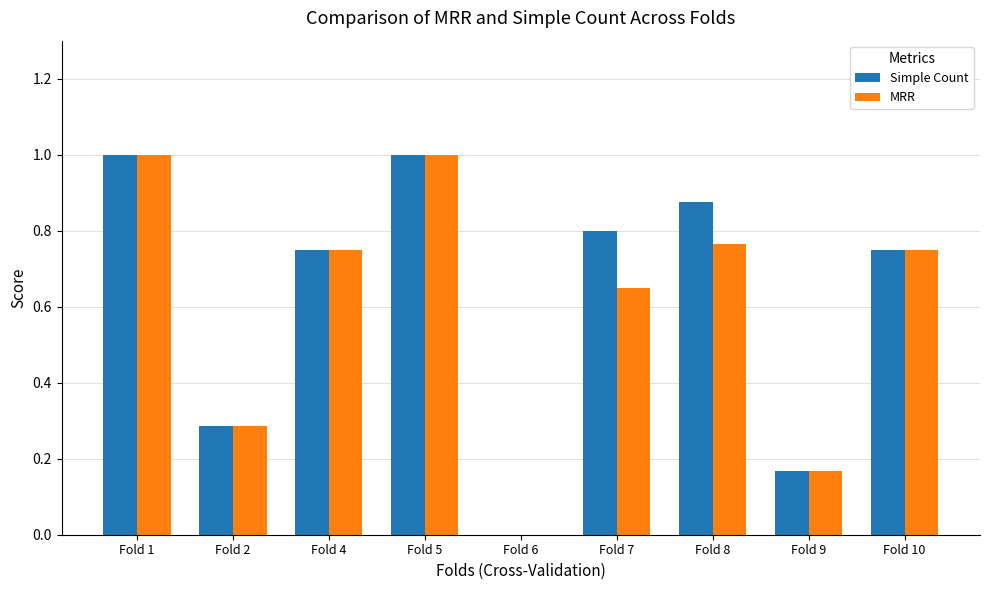

What is the total value across all series at Fold 2?

0.6